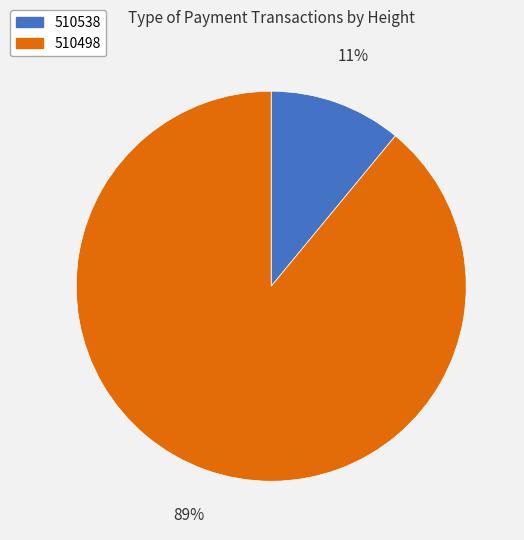

Count the number of slices in the pie.

2